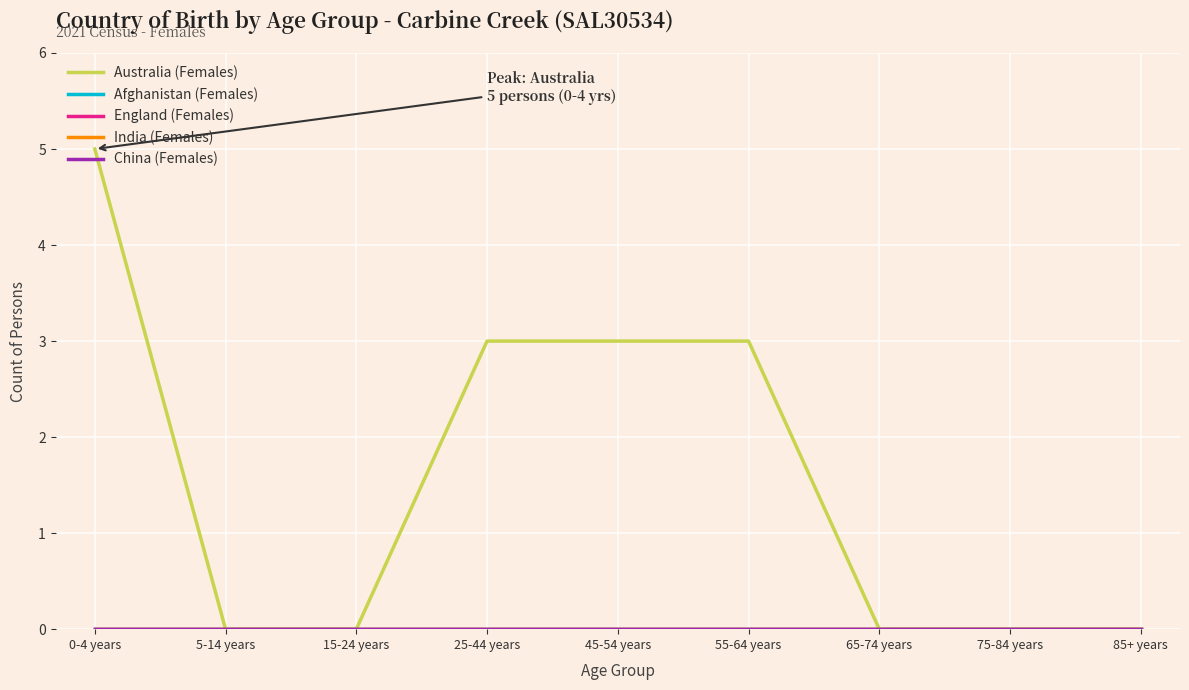

Does the chart display data point markers on the line(s)?

No